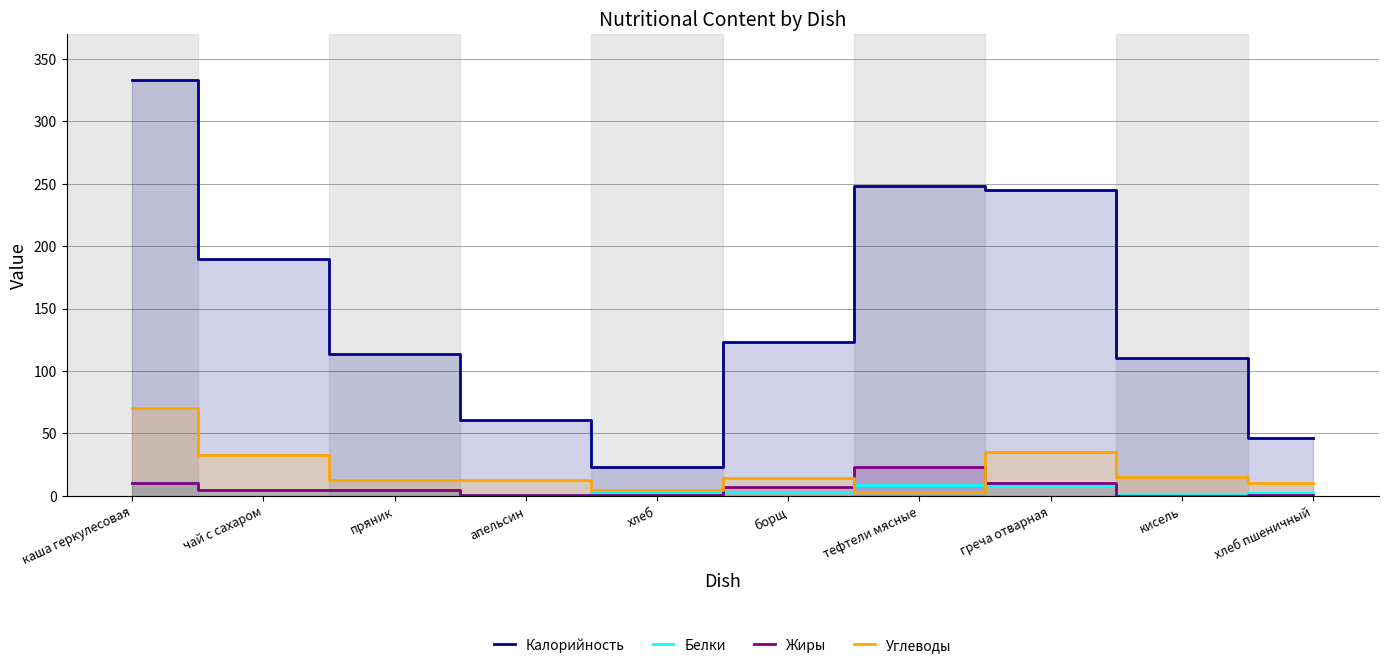

At which category does Углеводы reach its first local peak?

борщ